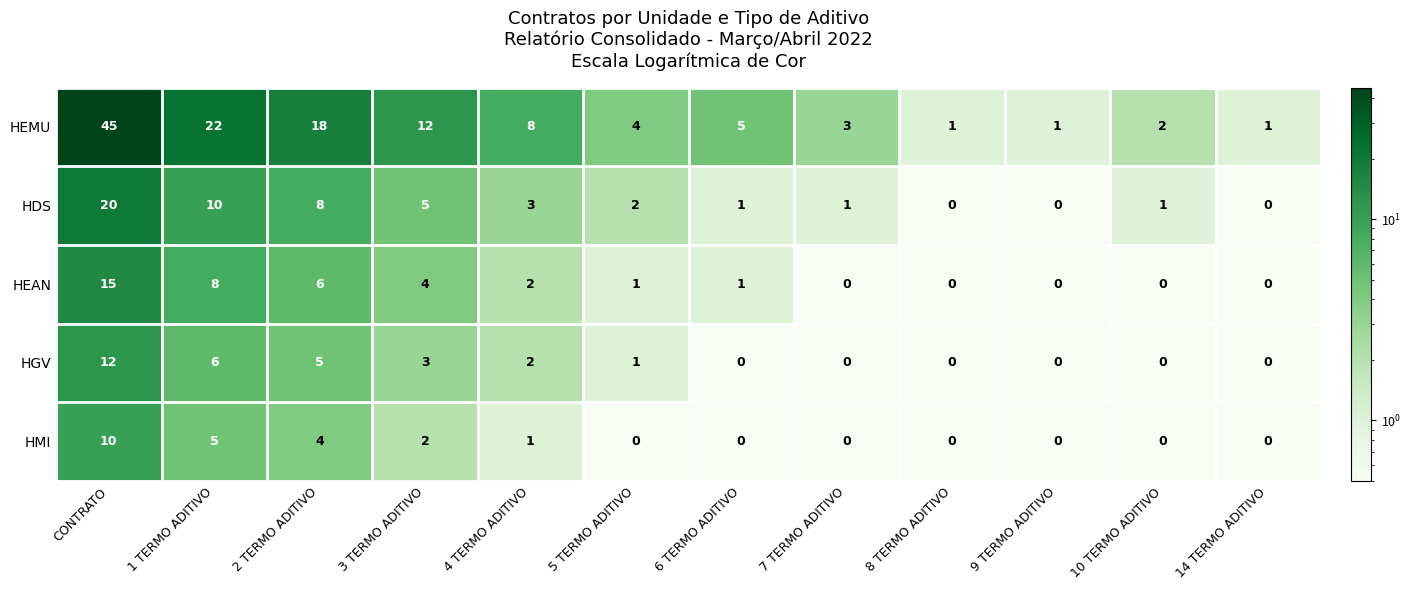

What is the greatest value displayed?

45